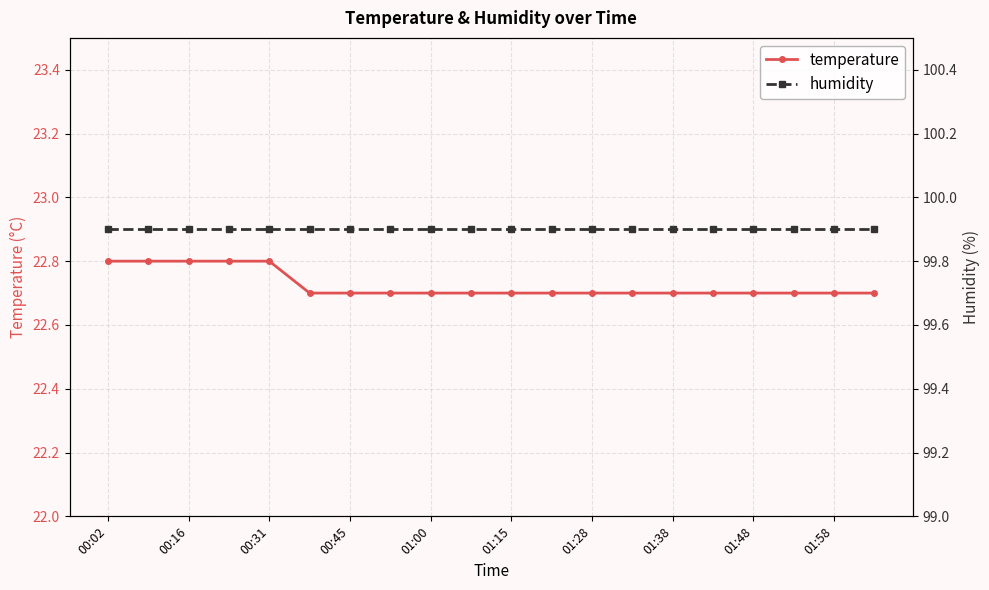

What is the highest value of the temperature series?

22.8